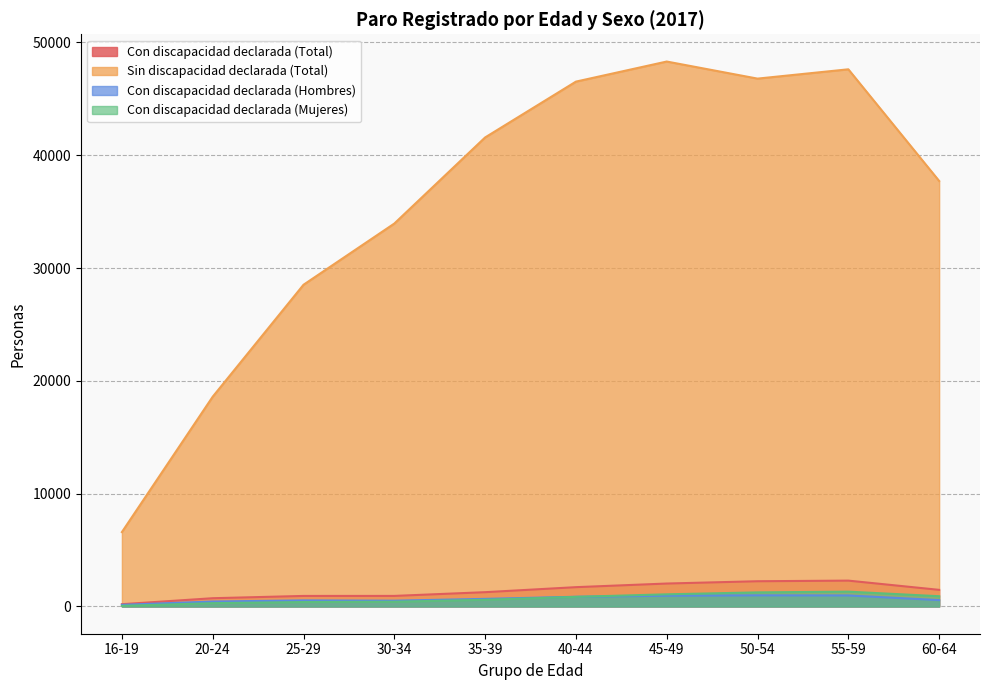

True or false: Sin discapacidad declarada (Total) has more than 0 interior local peaks.

True